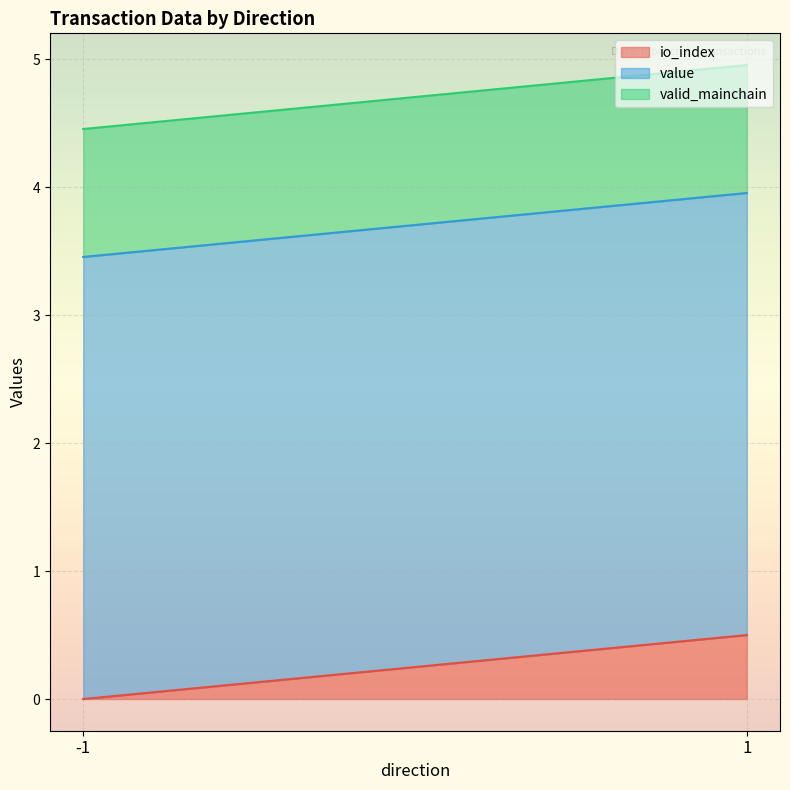

How many data points in io_index are above 0?

1